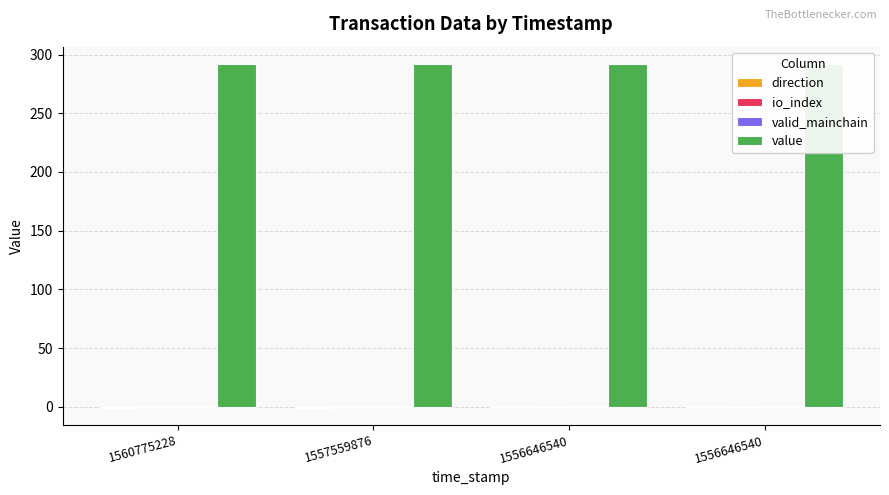

Is it true that direction equals -1.0 at 1560775228?

True